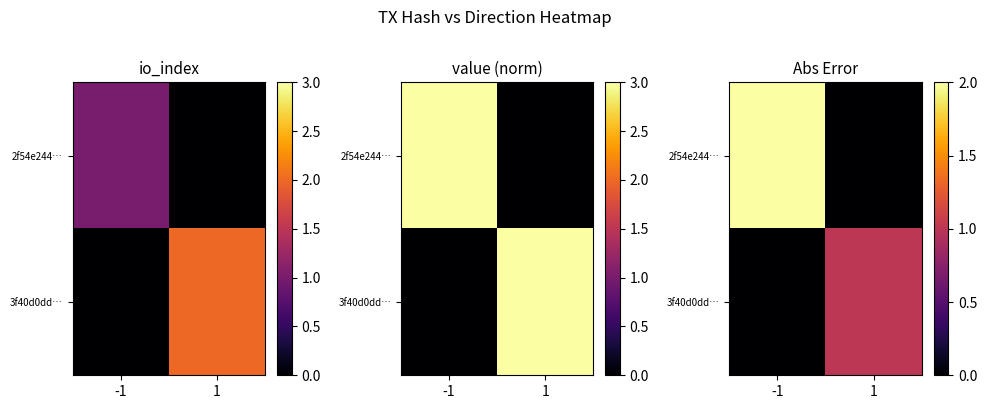

True or false: 3f40d0dd… has a value of 0 at 1.

False